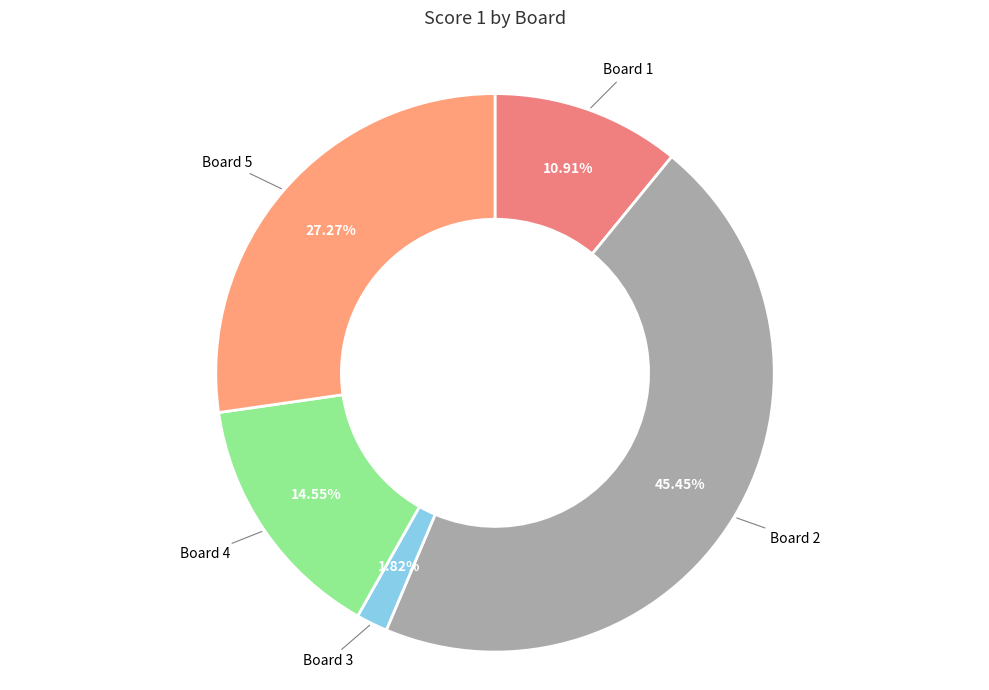

Count the number of slices in the pie.

5